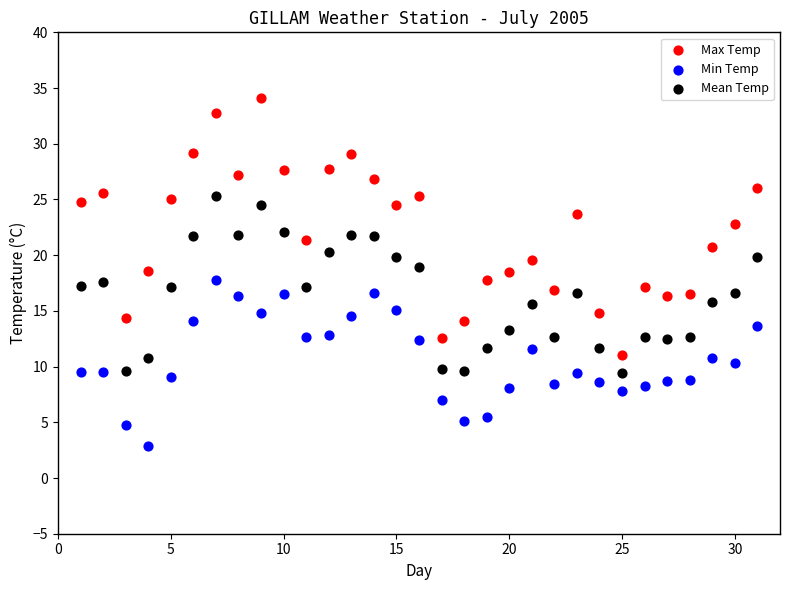

What is the X range (max minus min) for the scatter plot?

30.0